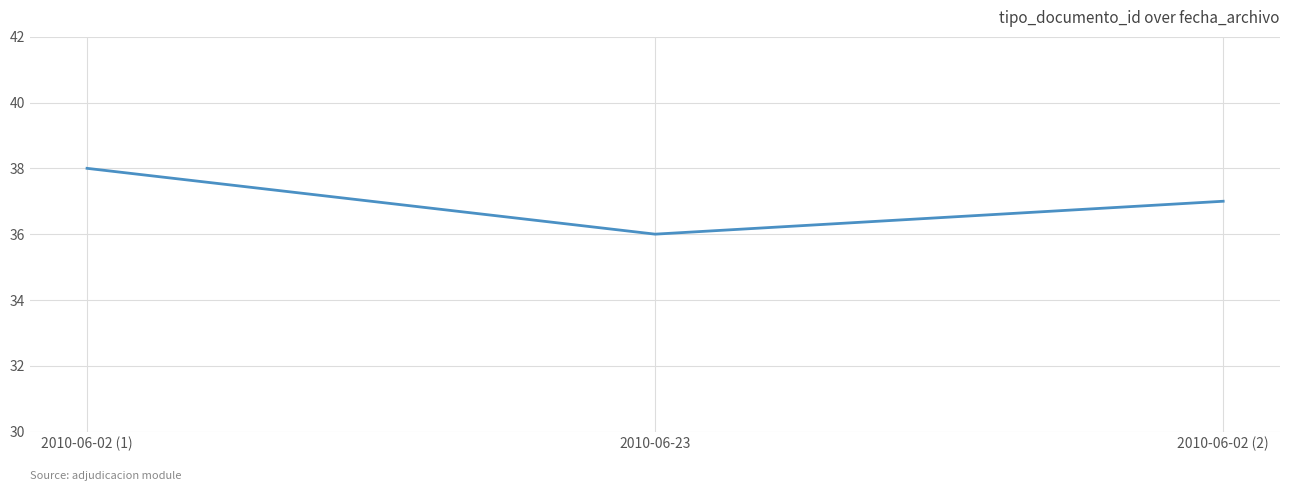

Rank the categories by value from highest to lowest.

2010-06-02 (1), 2010-06-02 (2), 2010-06-23